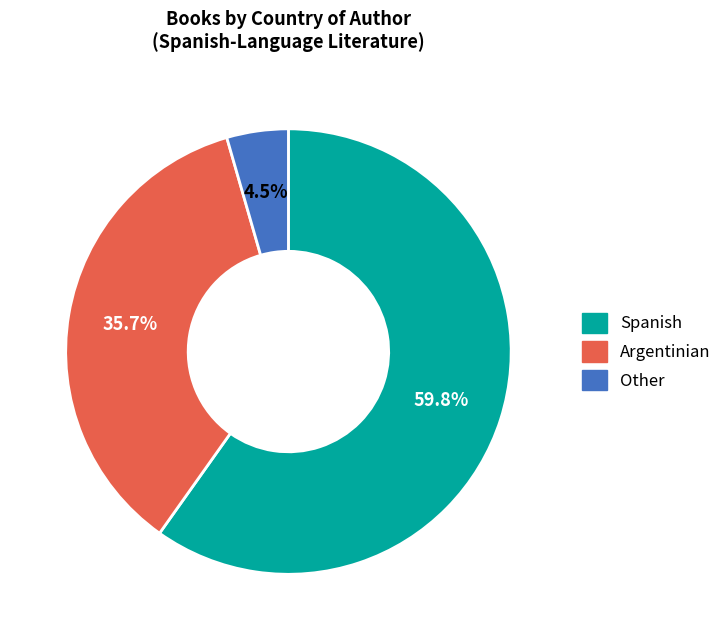

Which category has the biggest portion of the pie?

Spanish